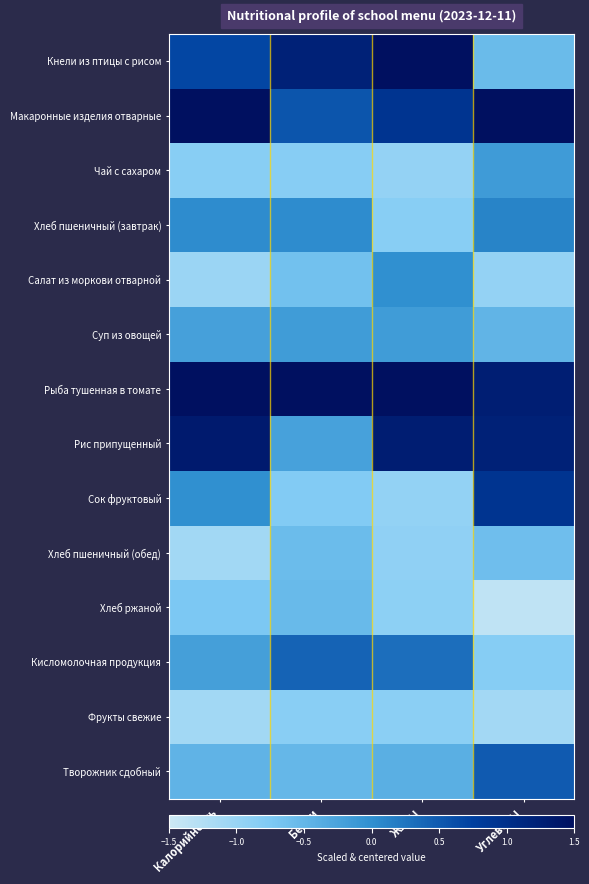

List the series in order of their peak value, lowest first.

Фрукты свежие, Хлеб пшеничный (обед), Хлеб ржаной, Суп из овощей, Чай с сахаром, Салат из моркови отварной, Хлеб пшеничный (завтрак), Кисломолочная продукция, Творожник сдобный, Сок фруктовый, Рис припущенный, Кнели из птицы с рисом, Макаронные изделия отварные, Рыба тушенная в томате